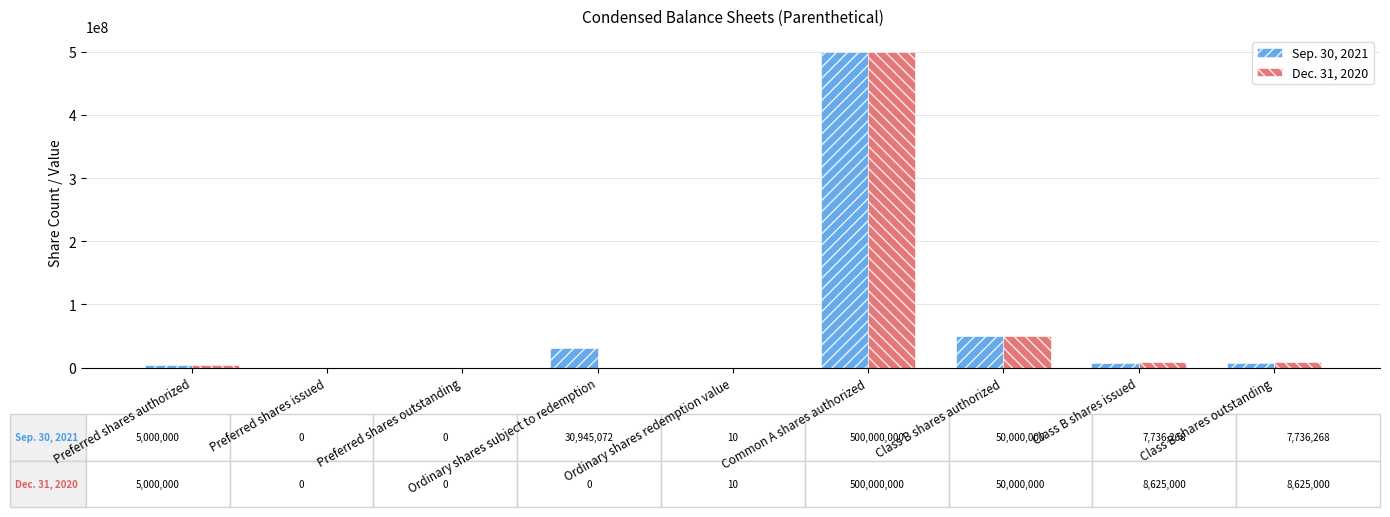

Does the chart contain stacked bars?

No